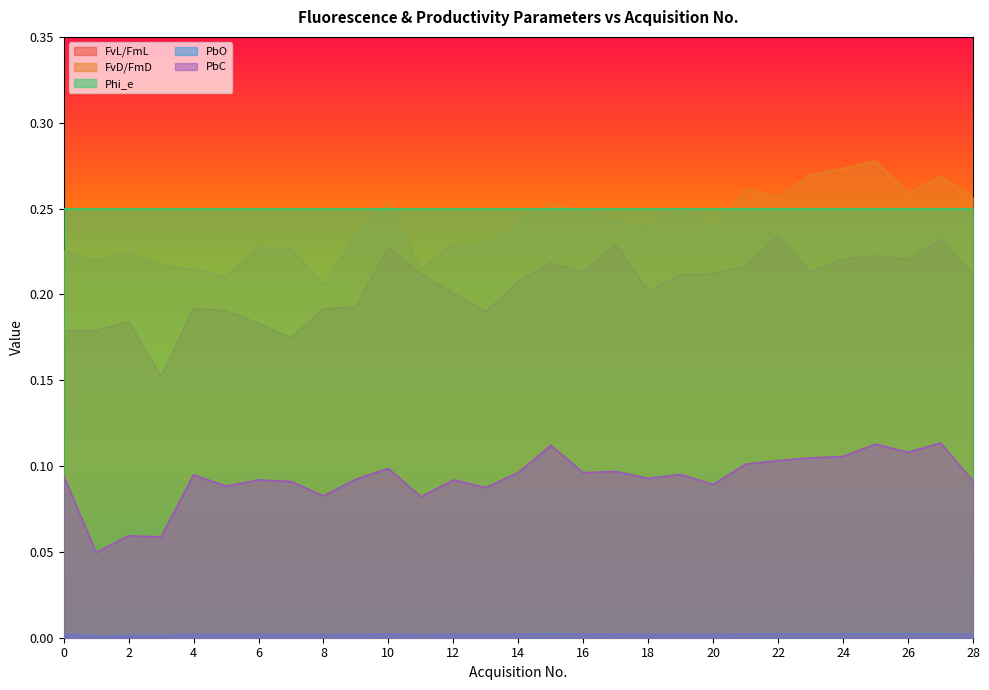

True or false: FvL/FmL and PbO intersect in this chart.

False